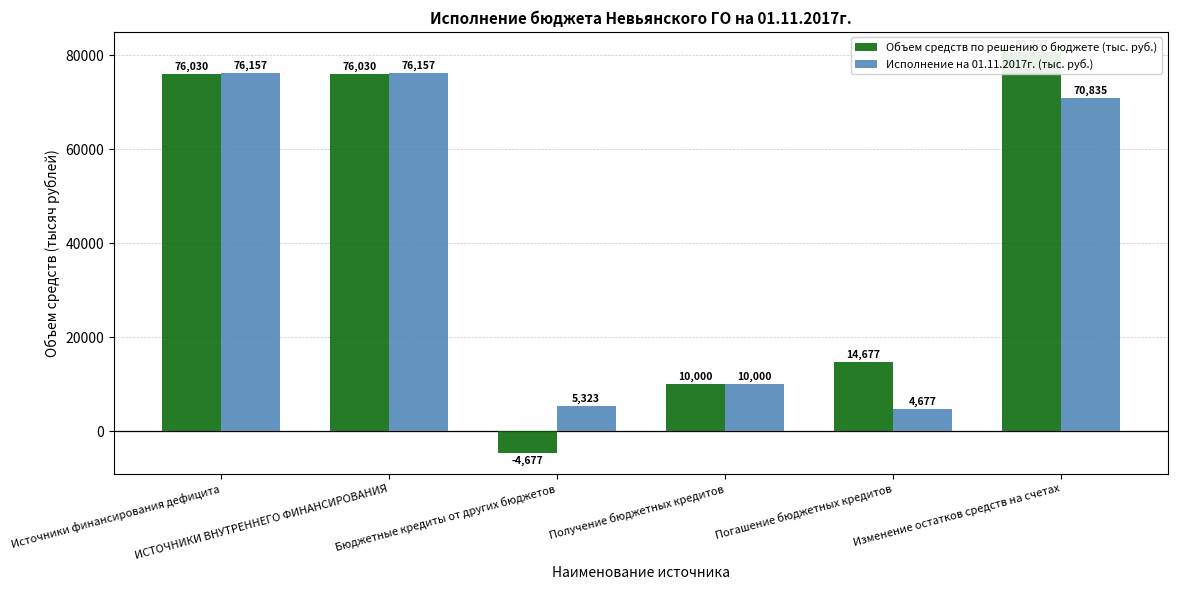

What is the value of the Исполнение на 01.11.2017г. (тыс. руб.) bar at the 3rd from the left?

5322.7